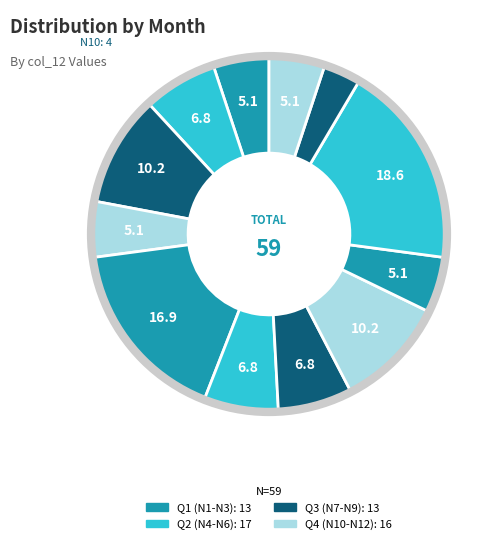

Is there any slice that represents more than half of the pie?

No